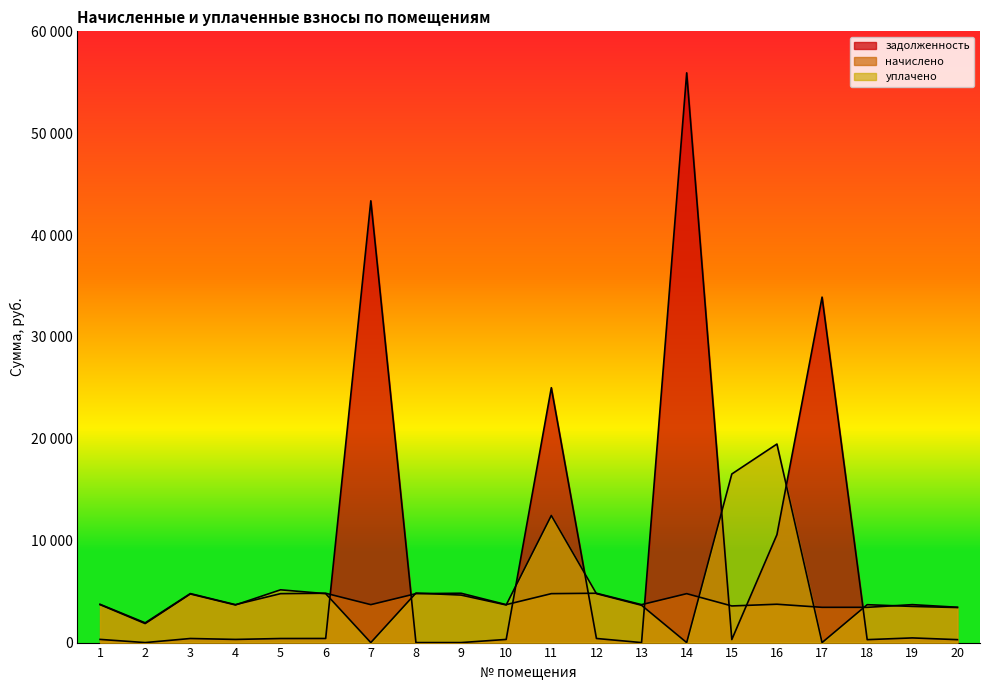

Rank the series by their average value, from highest to lowest.

задолженность, уплачено, начислено